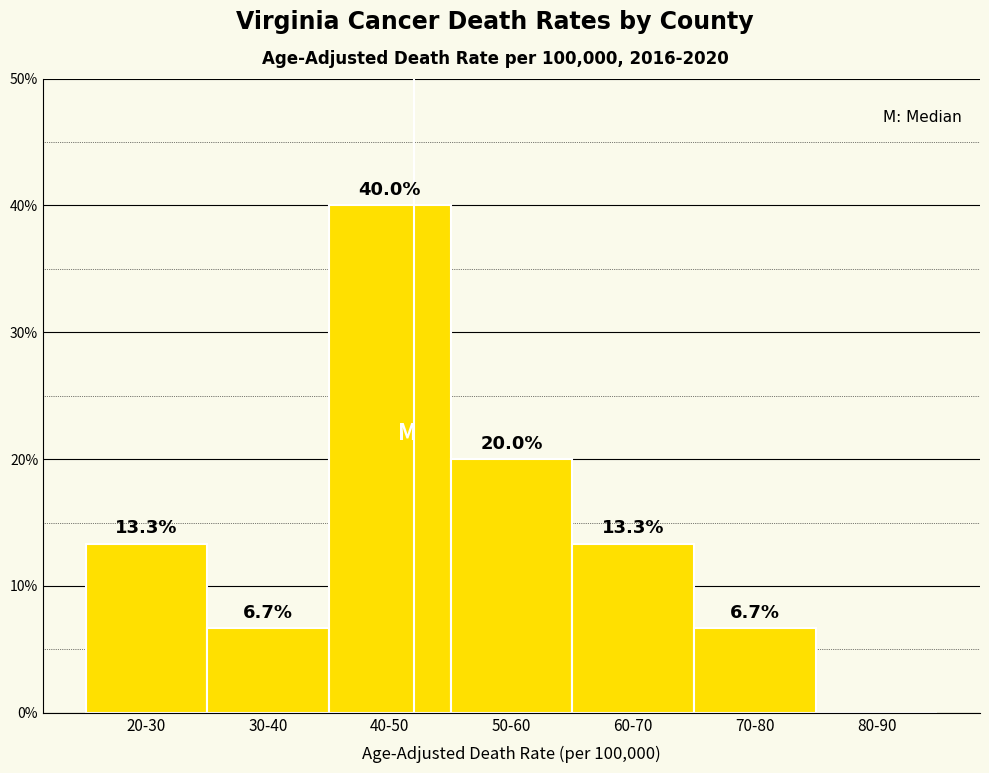

Are the bars horizontal?

No